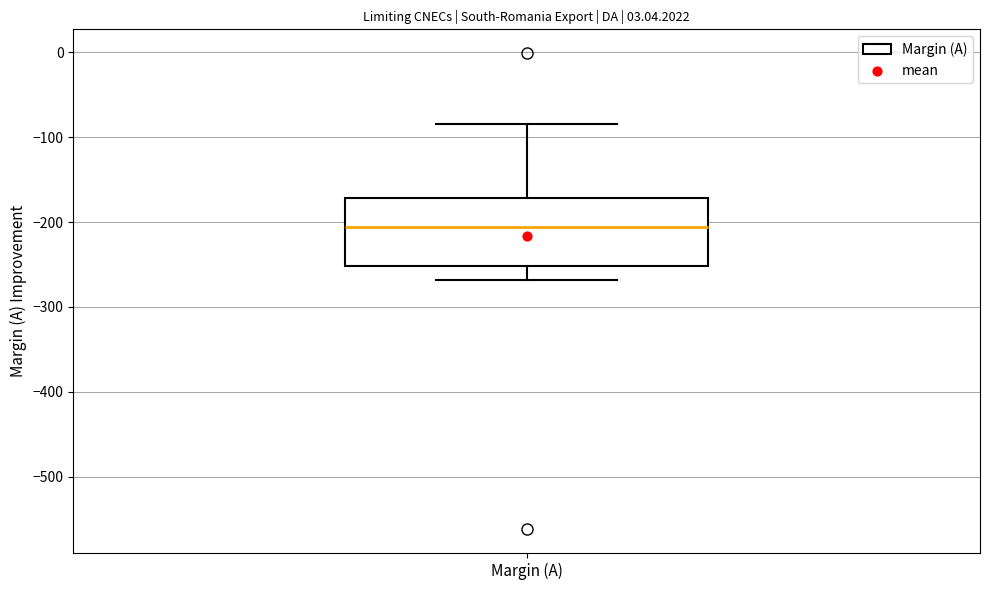

Read this box plot against the y-axis: the position of the median line, the range covered by the box, and the ends of both whiskers. The values are not printed on the chart, so give them approximately, as read against the axis.

median -210, box -250 to -170, whiskers -270 to -80